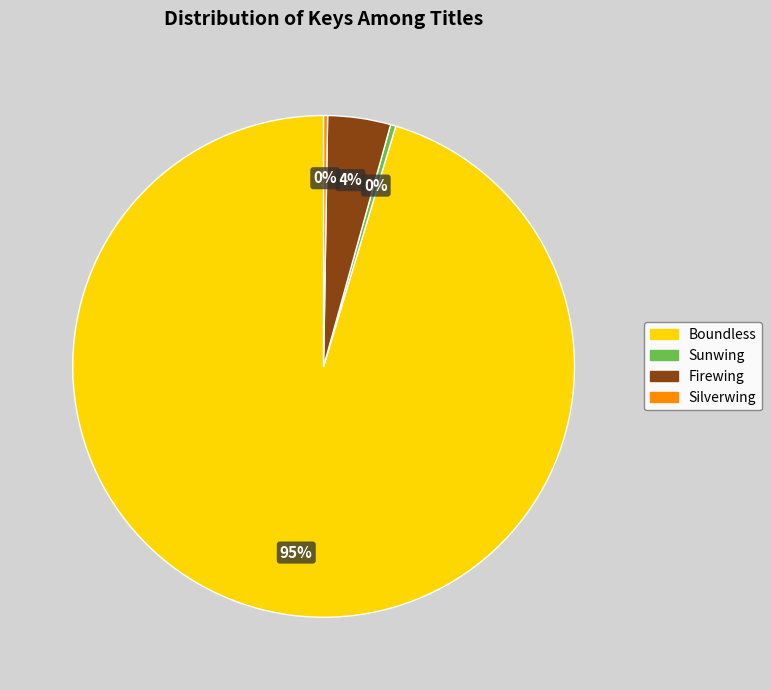

Combined, do Boundless and Firewing account for over 50%?

Yes